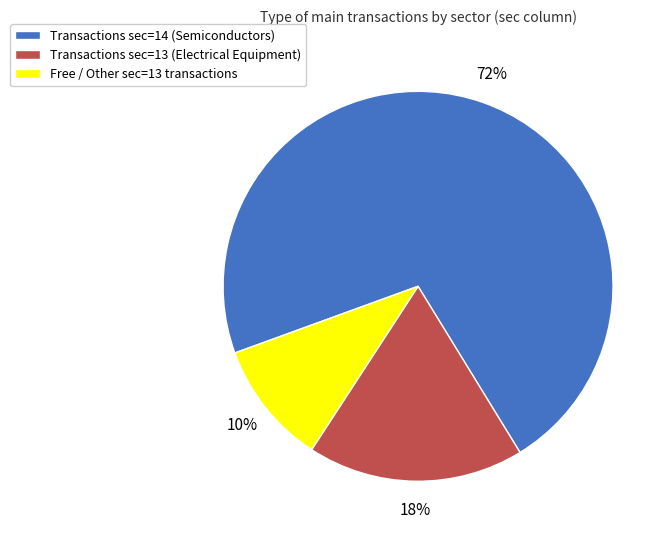

Is there a majority slice in this chart?

Yes